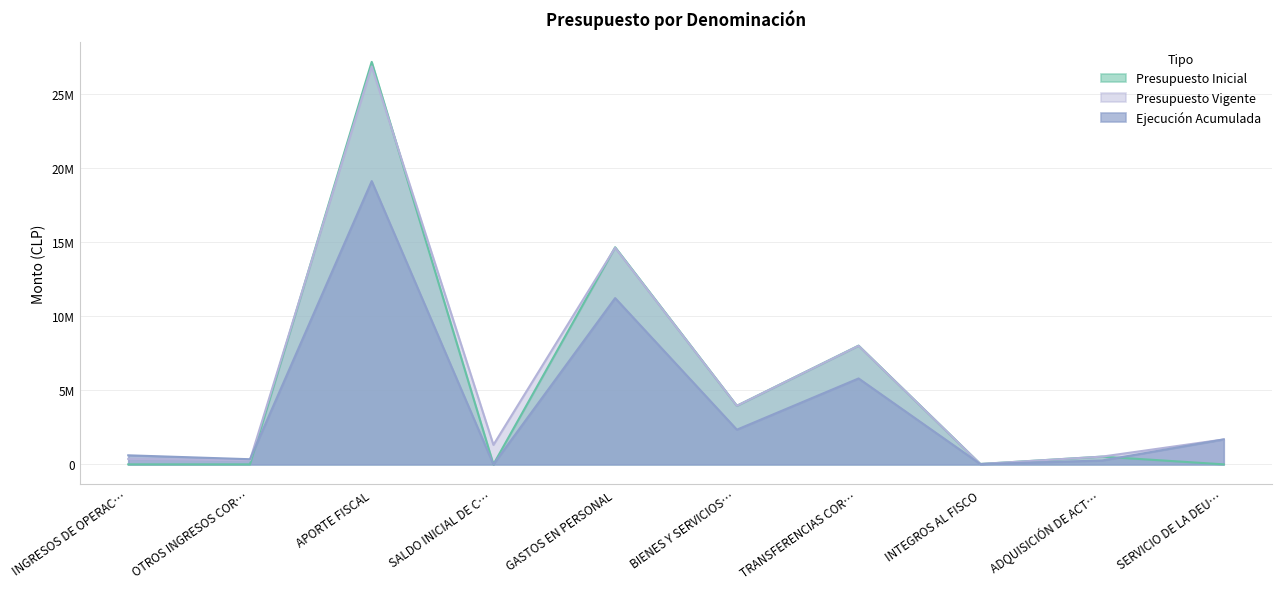

How many lines are shown in the chart?

3